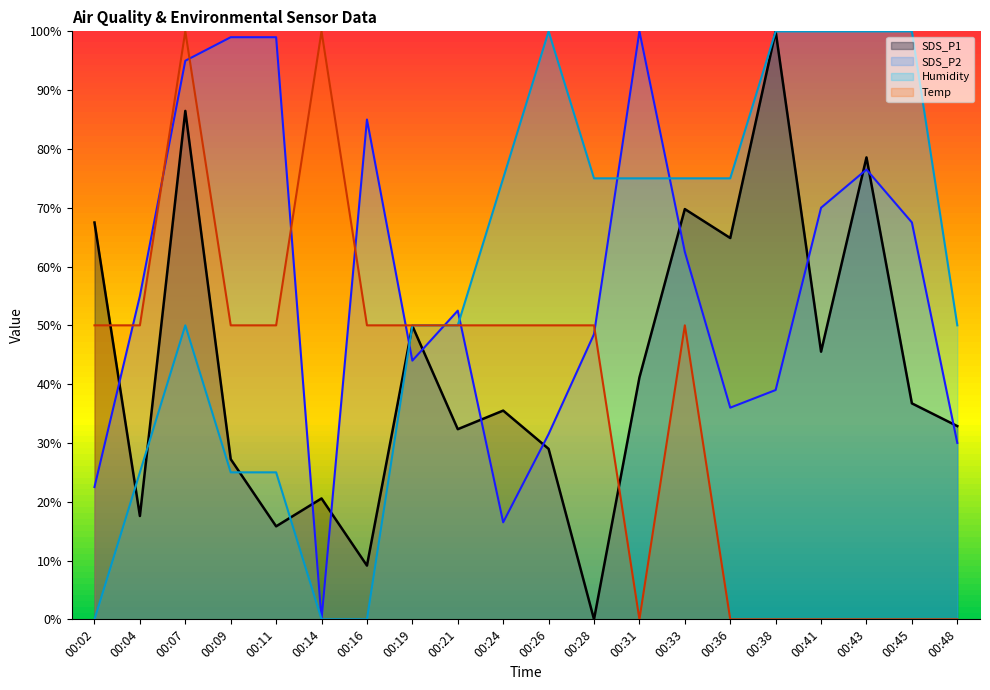

Between 00:09 and 00:41, which is larger?

00:41